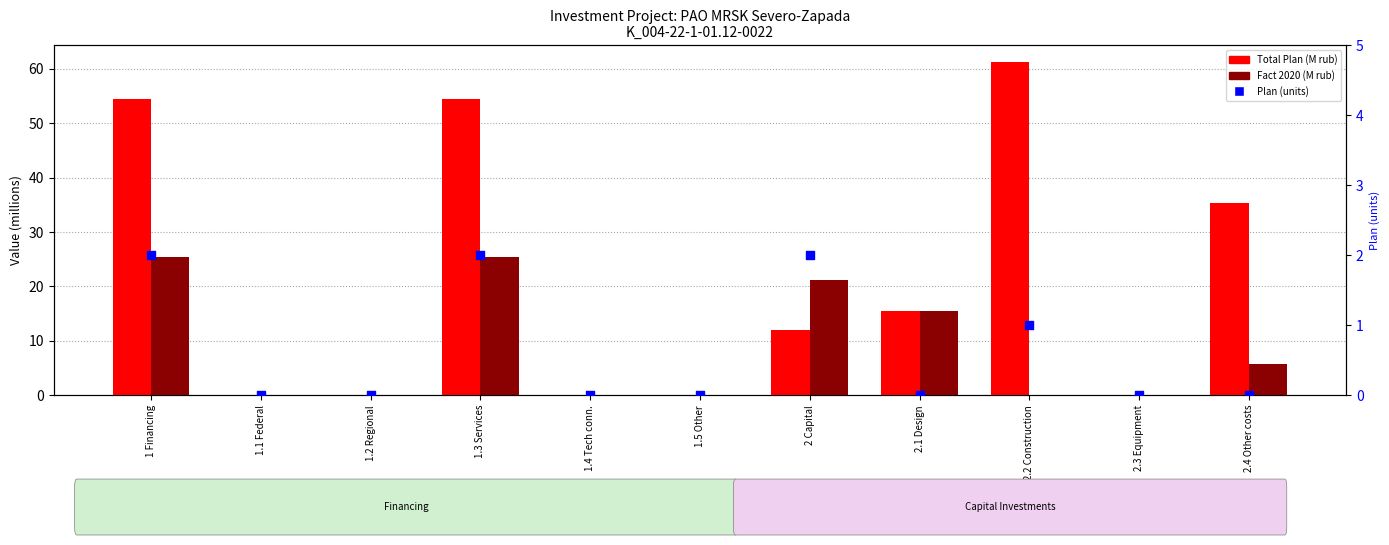

What are all the series names shown in the legend?

Total Plan, Fact 2020, Plan (units)